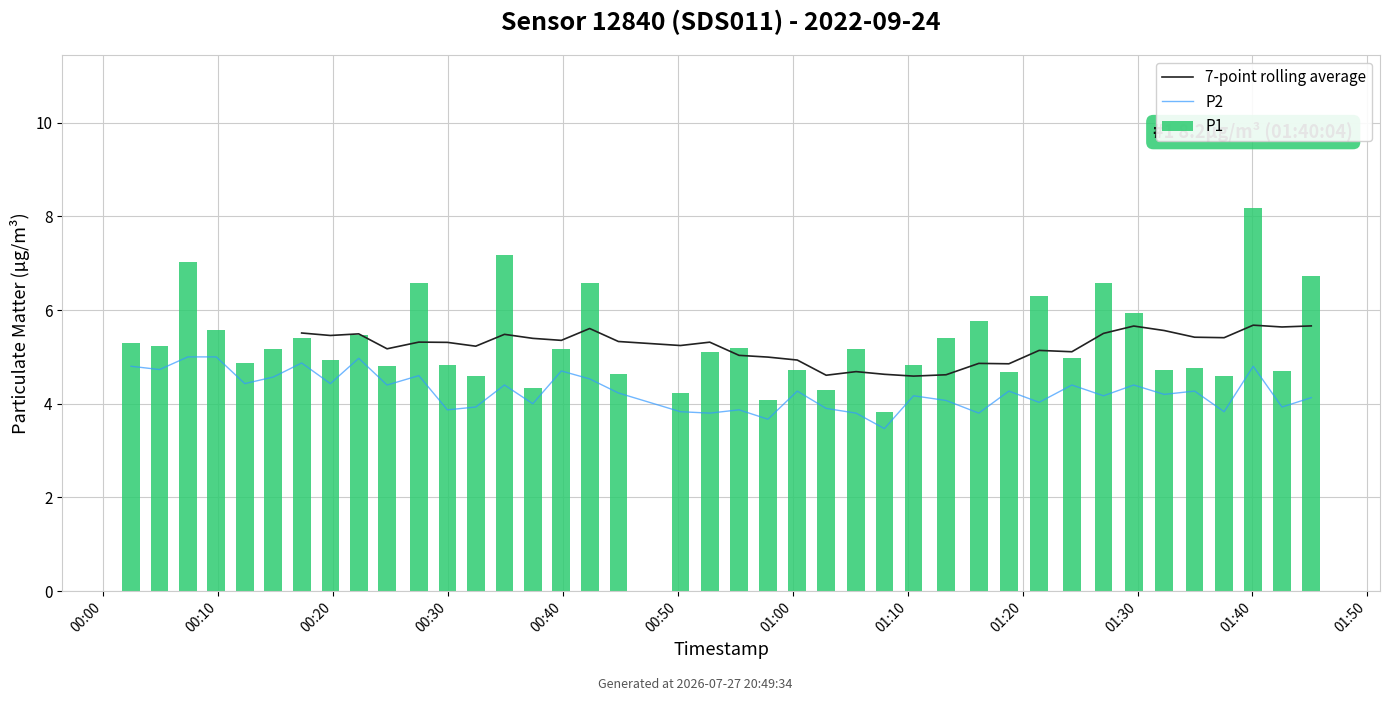

Which series changed the most between 32 and 33?

P1